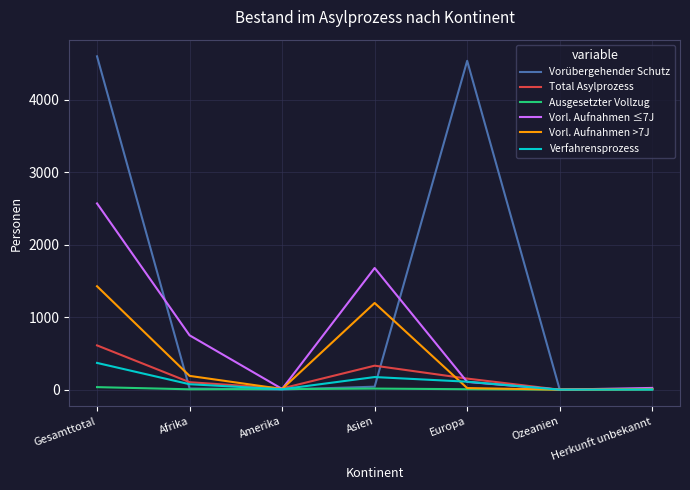

What position from the left is Herkunft unbekannt?

7